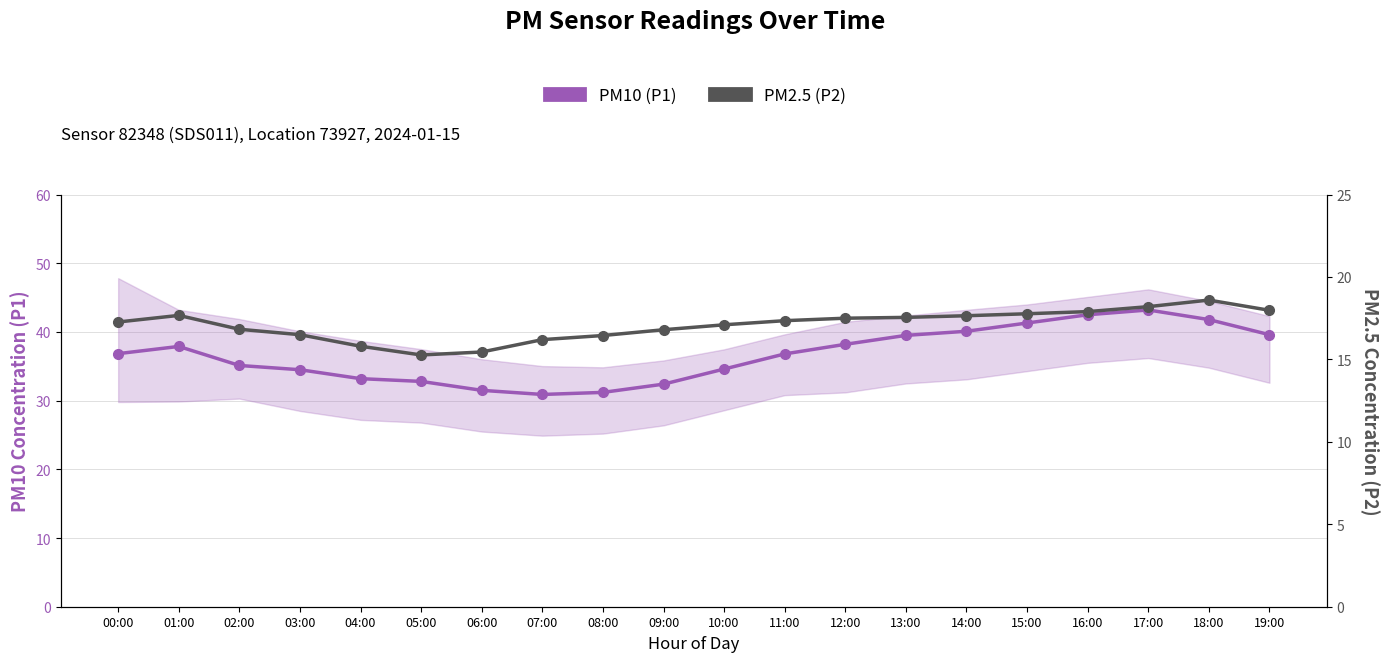

The value of P2 (PM2.5) at 13:00 is 29.9. True or false?

False